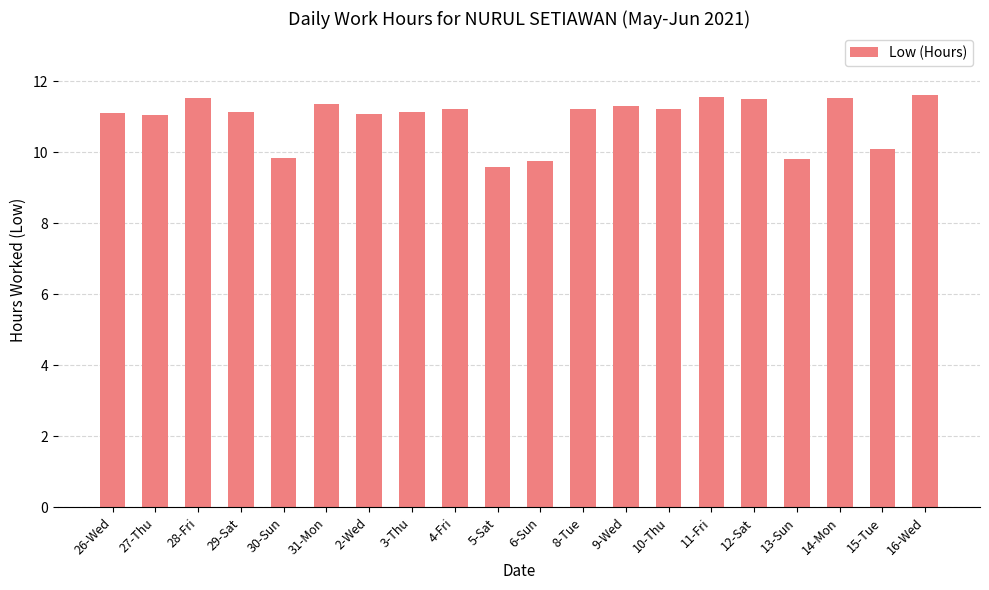

The chart shows a value of 19.3 at 16-Wed. True or false?

False